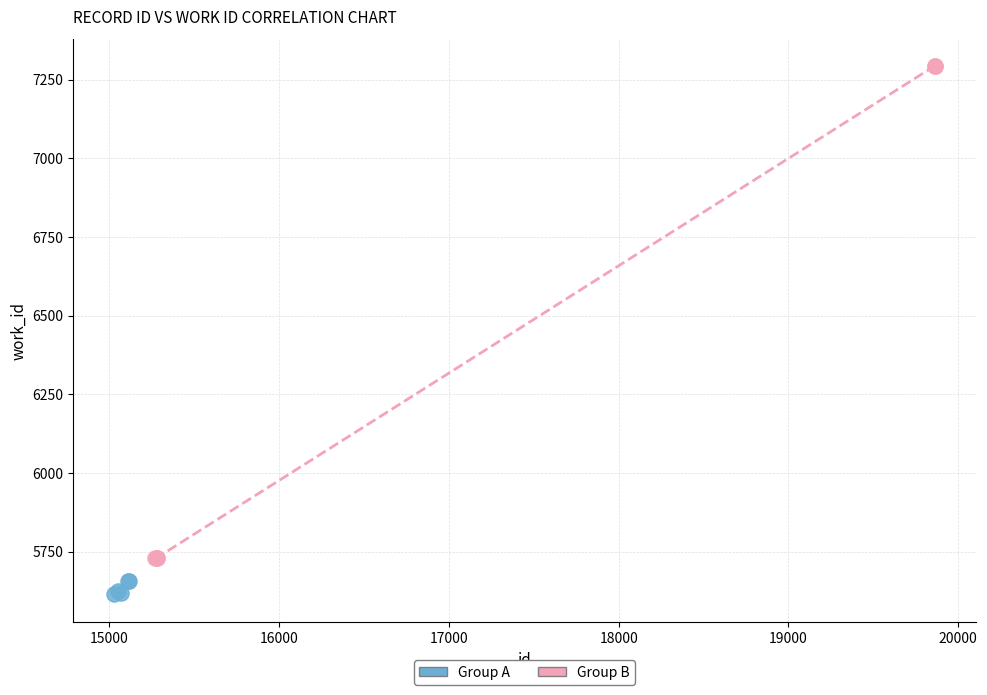

Which series has the widest spread of Y values?

Group B